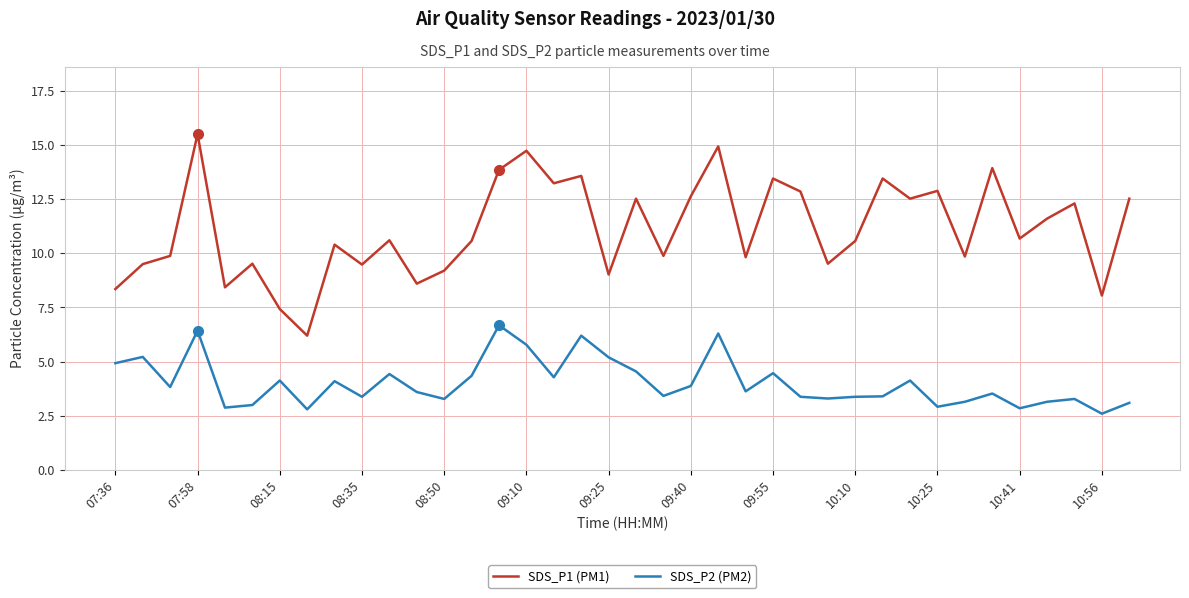

Which series has the largest total across all categories?

SDS_P1 (PM1)